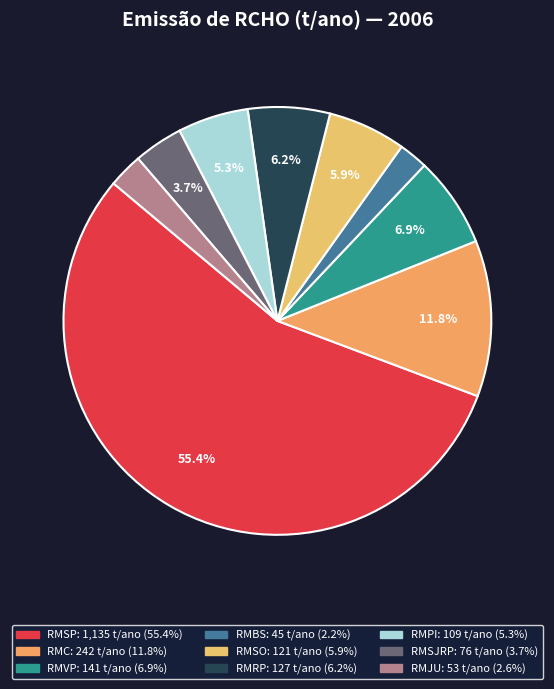

To the nearest percent, what is the difference between the largest and smallest slice percentages?

53%